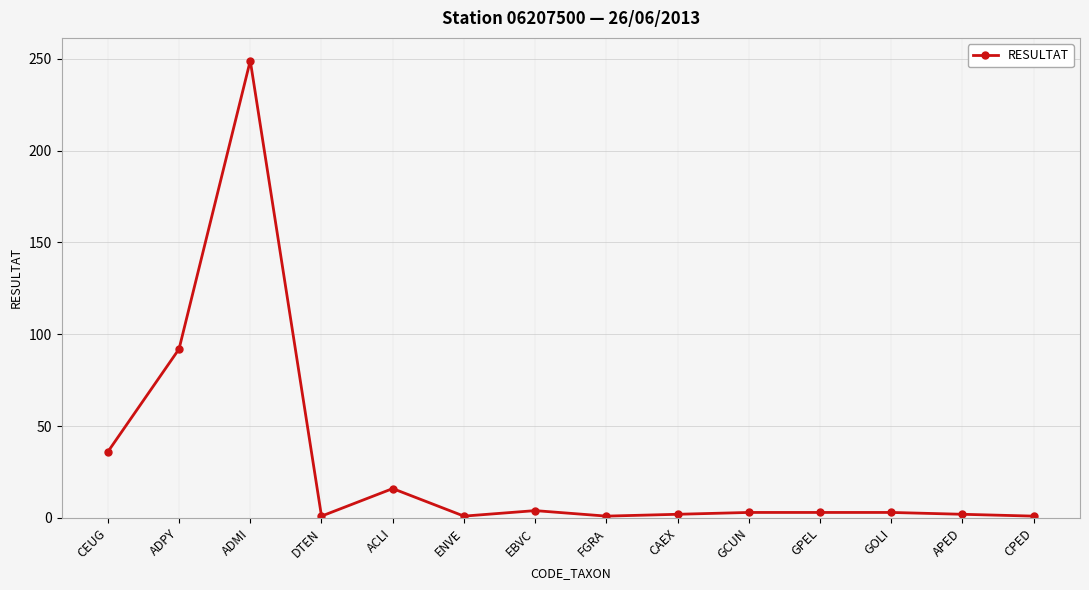

What is the value of the 13th point from the left?

2